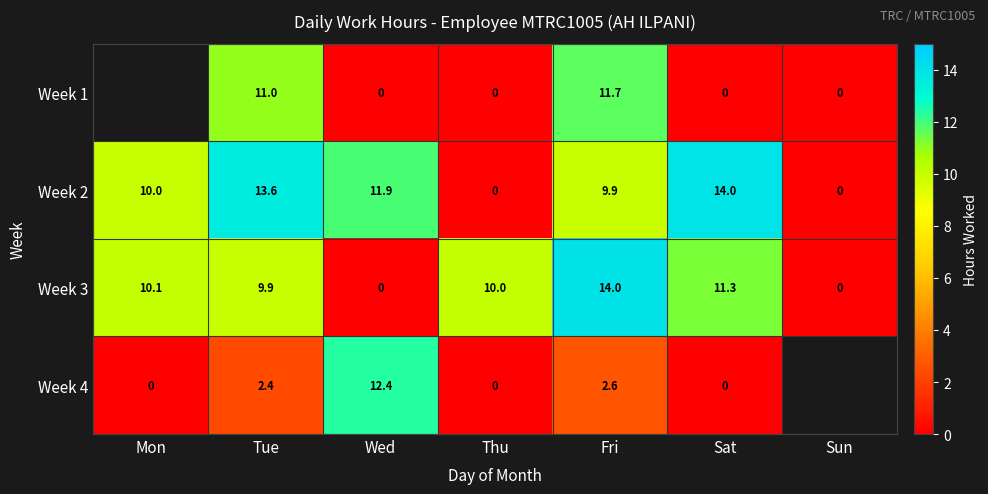

Is the value of Week 2 at Sun greater than the value of Week 1 at Fri?

No